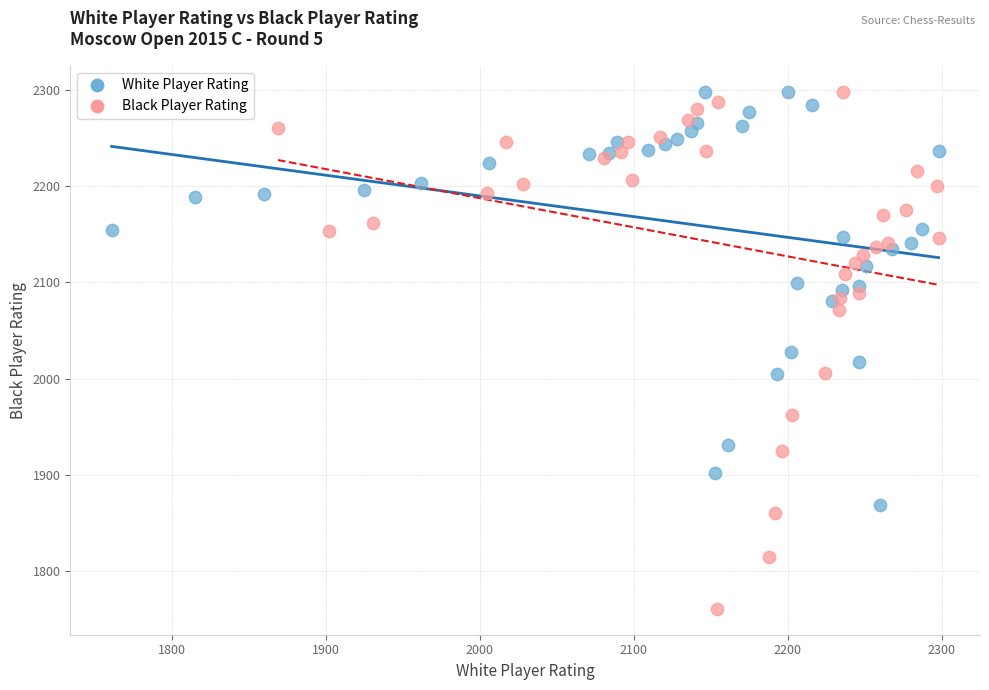

What are all the series names shown in the legend?

White Player Rating, Black Player Rating